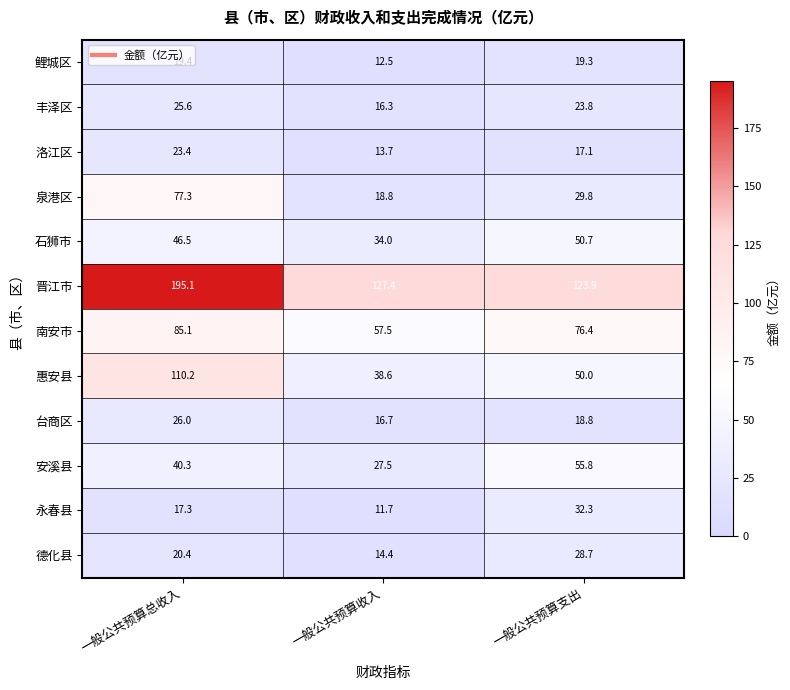

Rank the series at 一般公共预算收入 from highest to lowest value.

晋江市, 南安市, 惠安县, 石狮市, 安溪县, 泉港区, 台商区, 丰泽区, 德化县, 洛江区, 鲤城区, 永春县